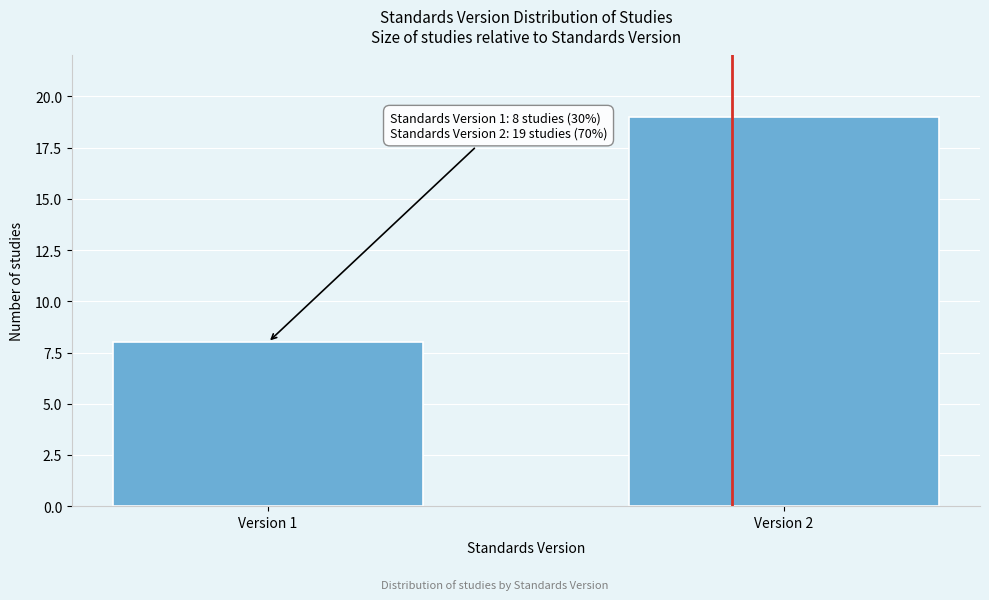

Reading left to right, extract all data points from this chart.

Version 1=8	Version 2=19